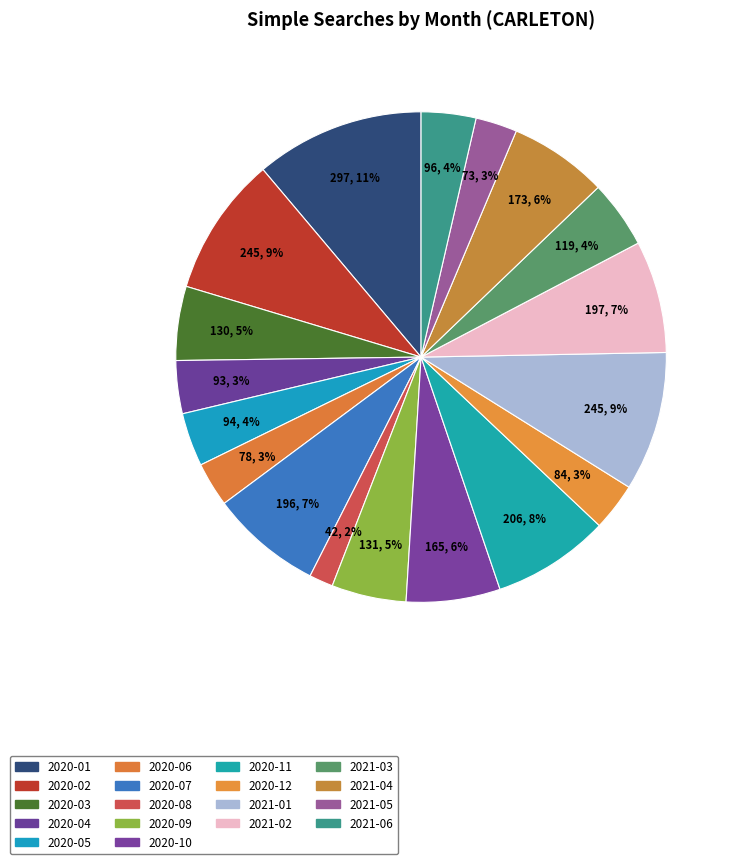

How many segments does this pie chart have?

18